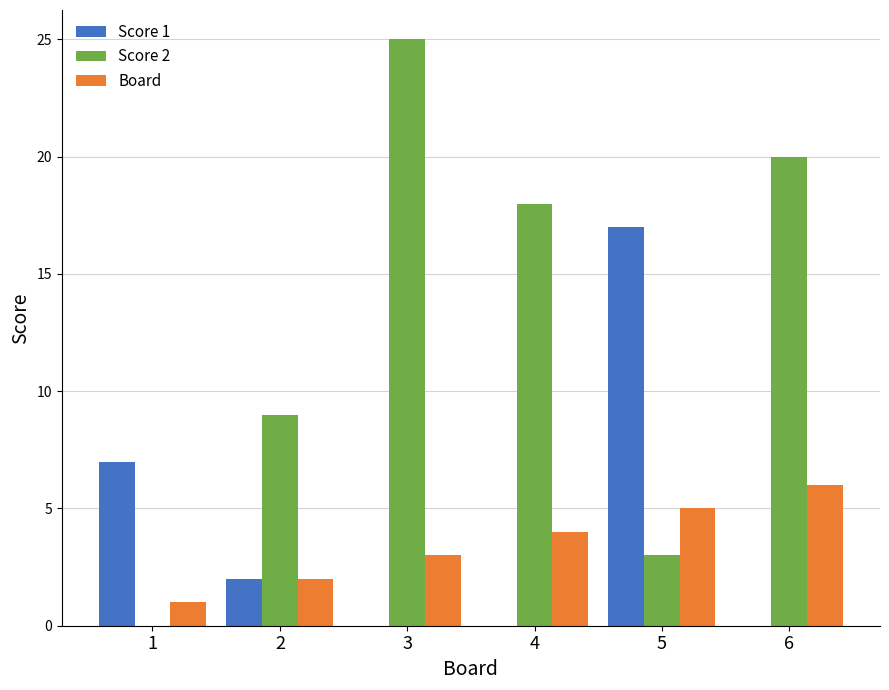

What is the maximum value for Board?

6